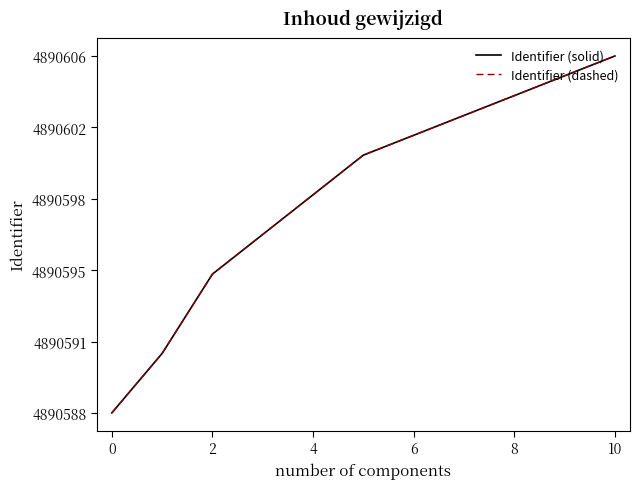

Rank the series by their maximum value, from lowest to highest.

Identifier (solid), Identifier (dashed)